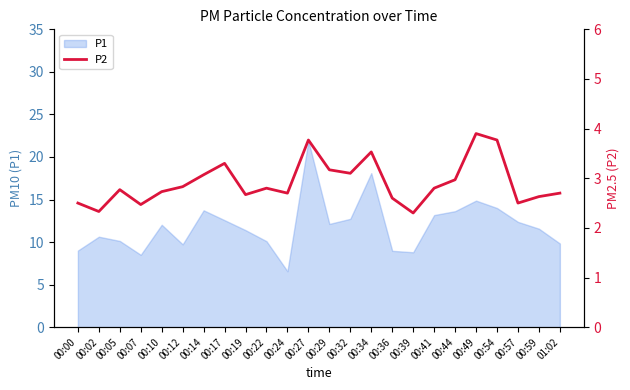

Which category has the highest value in the P1 series?

00:27